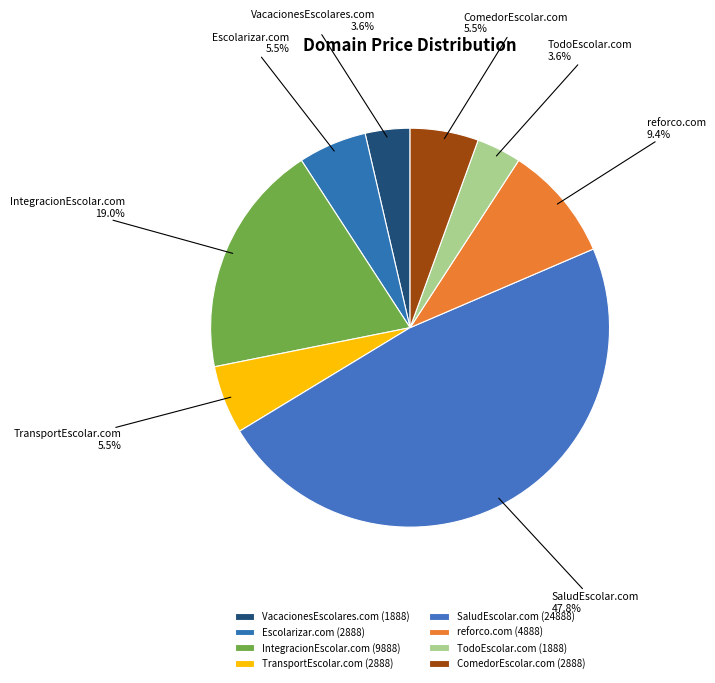

Does reforco.com account for over 50% of the chart?

No